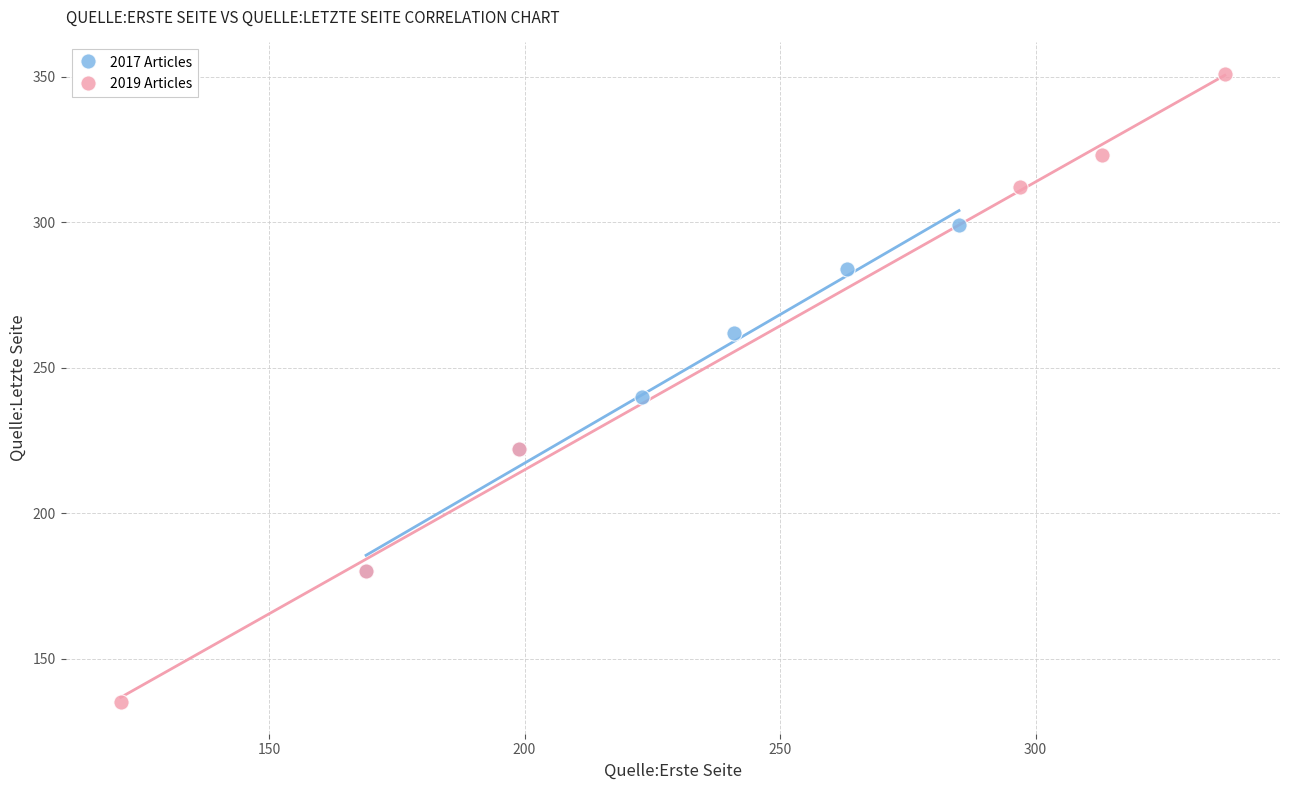

Which series reaches the minimum Y coordinate?

2019 Articles